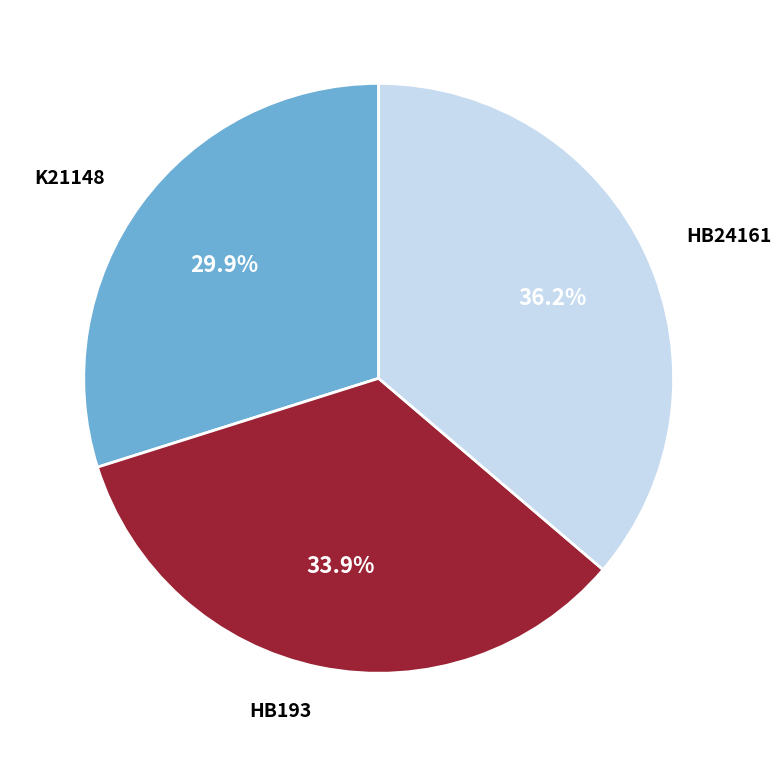

To the nearest percent, what is the difference between the HB193 and K21148 slice percentages?

4%